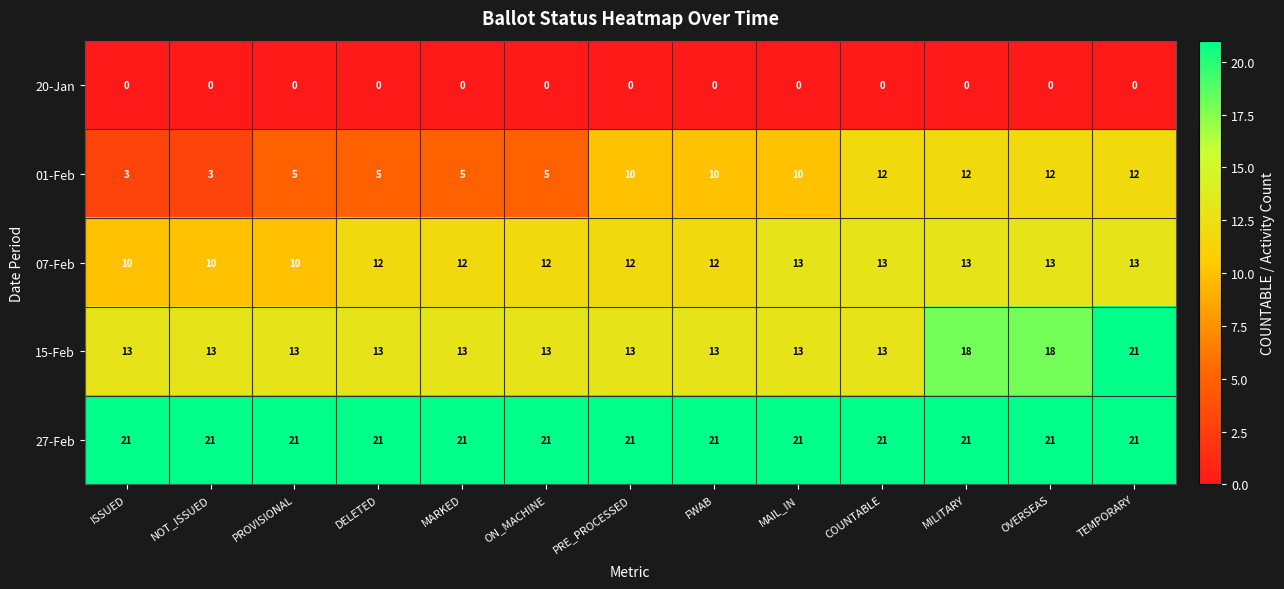

At PROVISIONAL, list the series in order from smallest to largest.

20-Jan, 01-Feb, 07-Feb, 15-Feb, 27-Feb